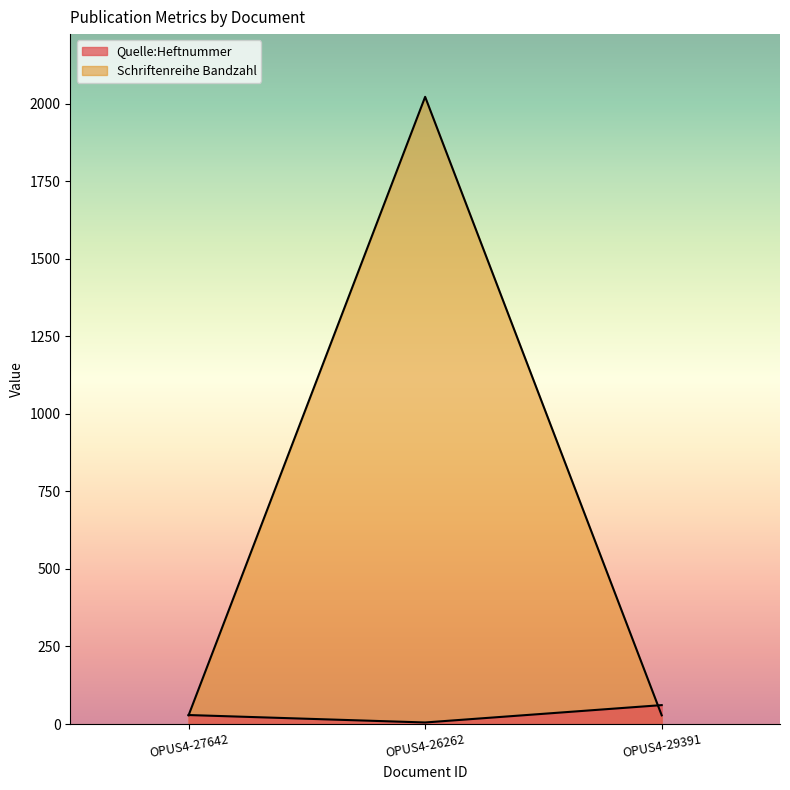

What is the difference between the maximum and minimum values in the Schriftenreihe Bandzahl series?

1994